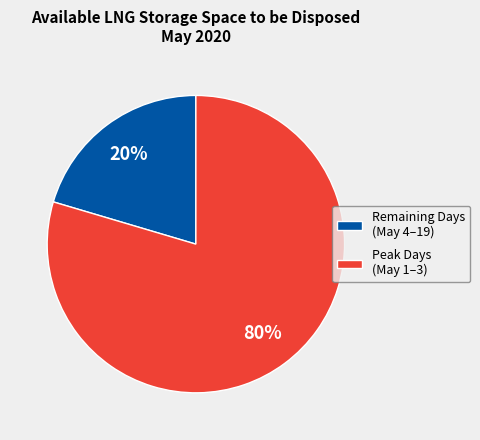

Is there any slice that represents more than half of the pie?

Yes